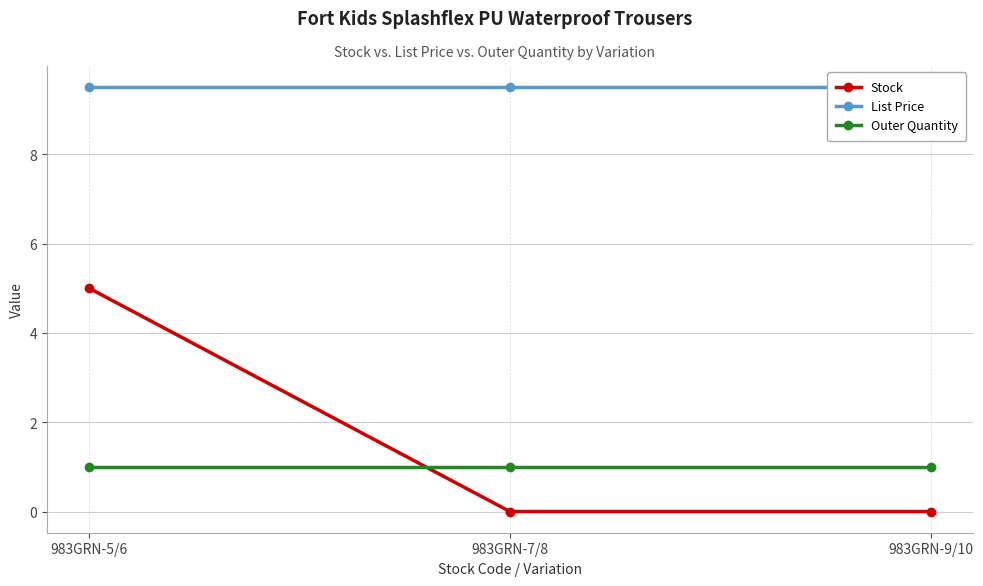

How many lines are shown in the chart?

3